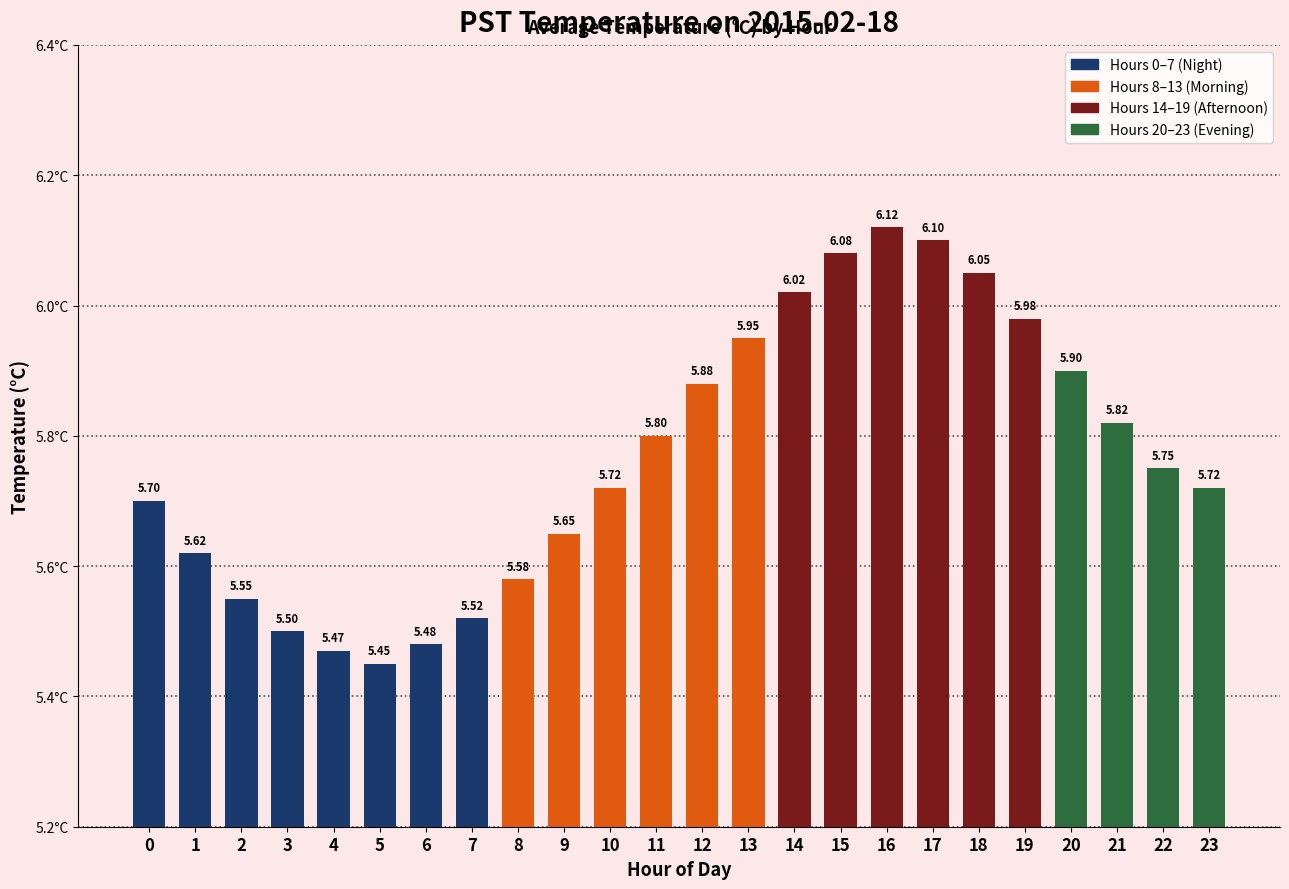

Does the chart contain any negative values?

No